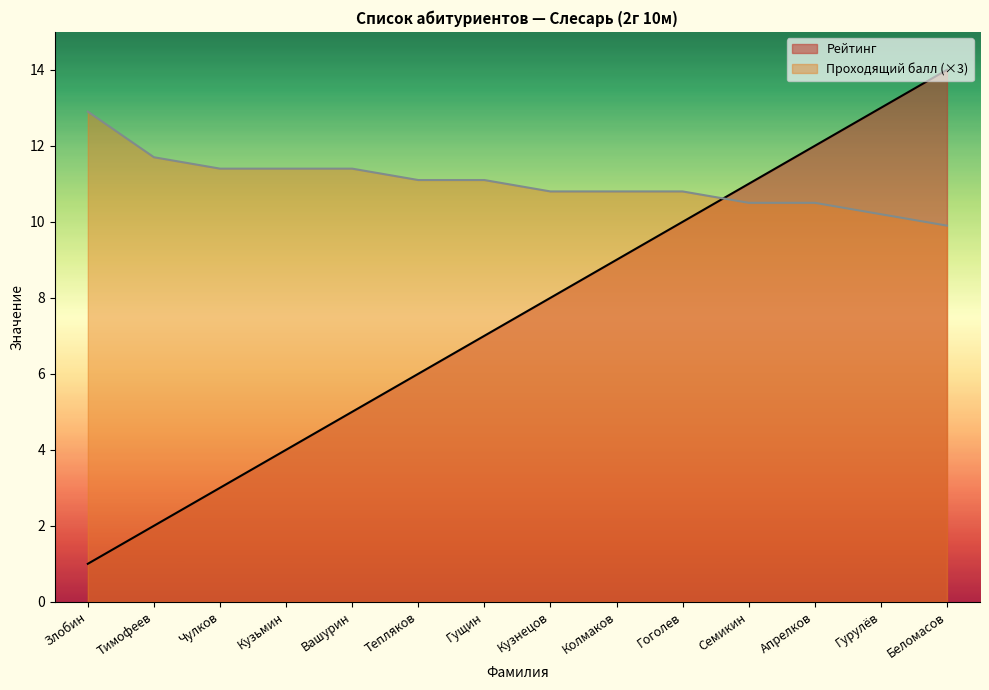

Is it true that Проходящий балл equals 10.2 at Гурулёв?

True